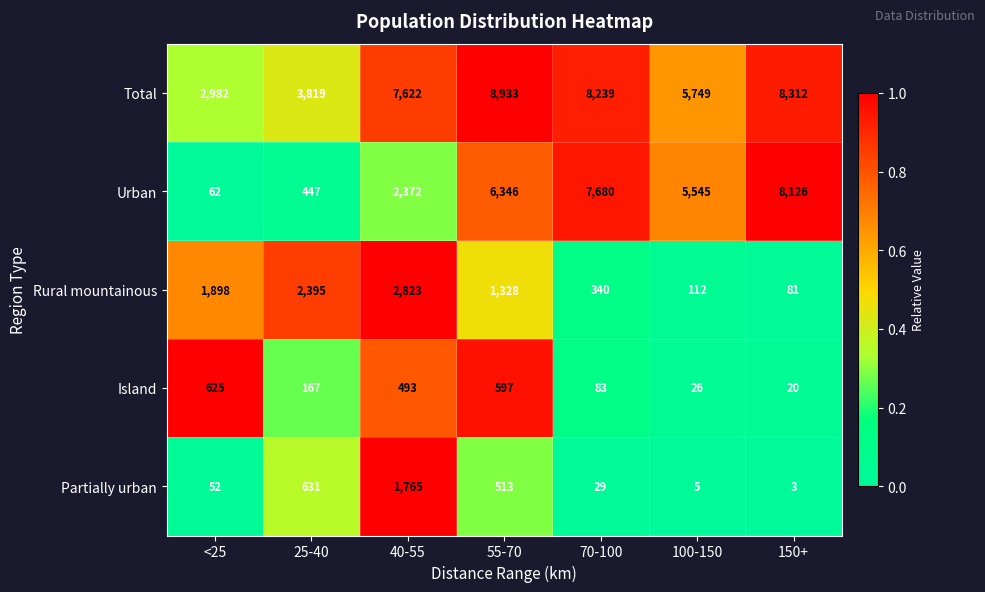

Is the value of Island at 25-40 greater than the value of Rural mountainous at 100-150?

Yes